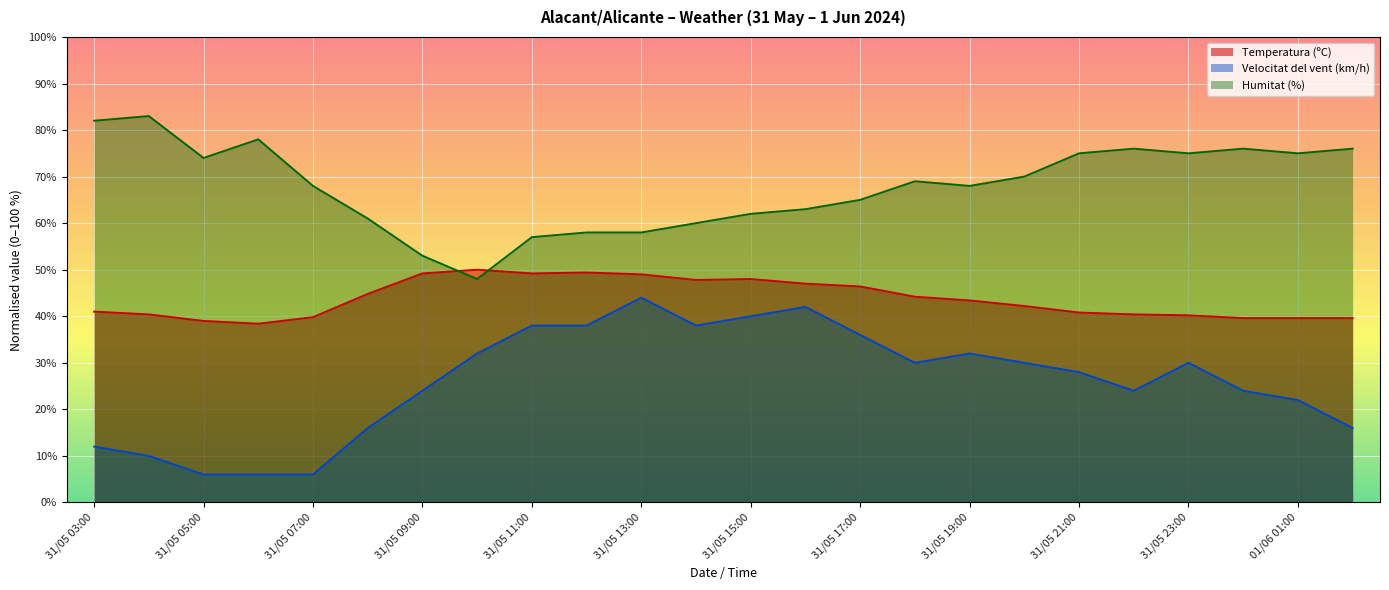

True or false: Velocitat del vent (km/h) and Temperatura (ºC) intersect in this chart.

False